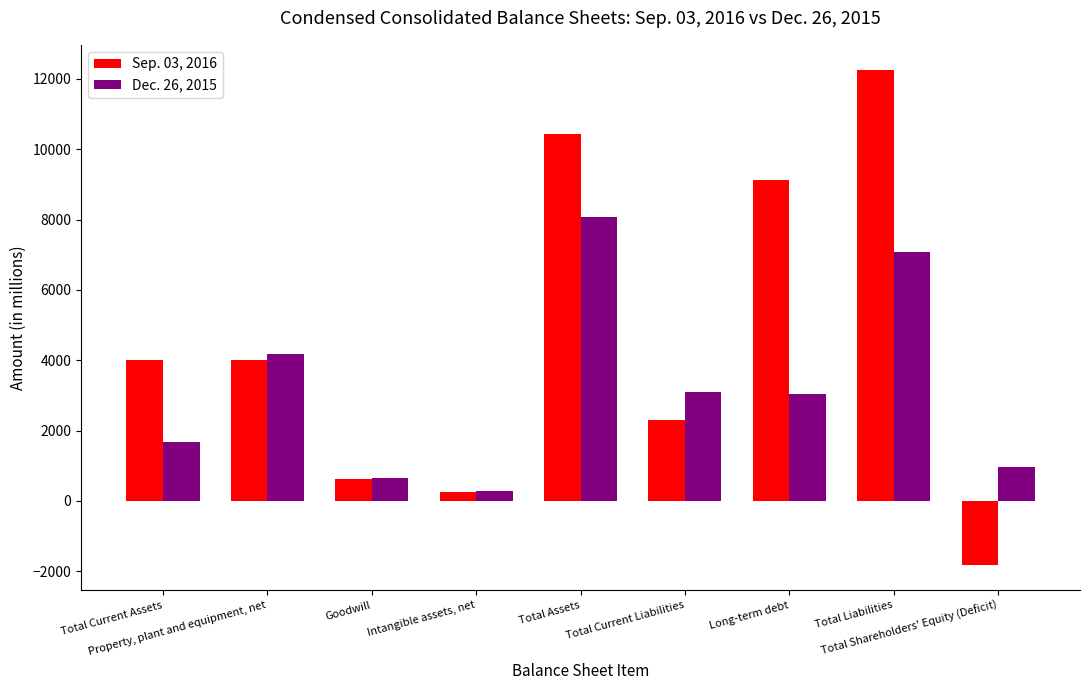

What is the smallest value displayed?

-1830